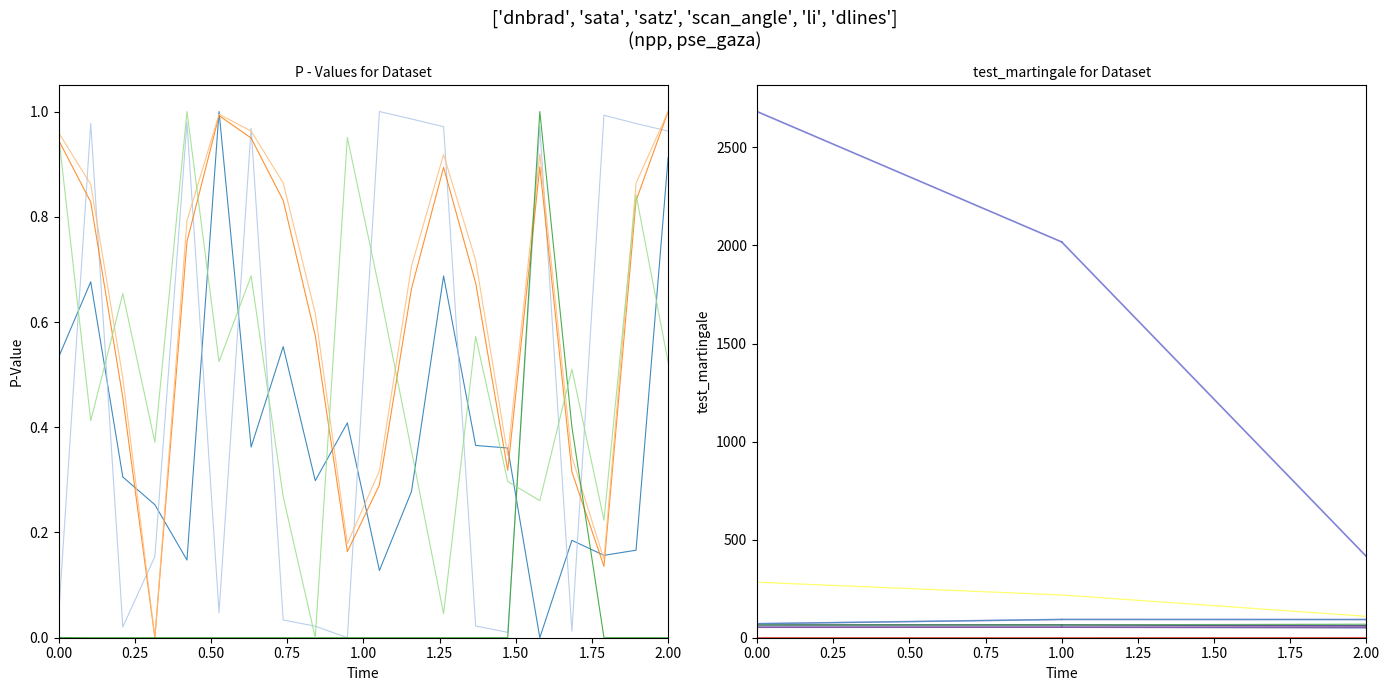

What is the value of the dlines point at the 14th from the left?

0.6